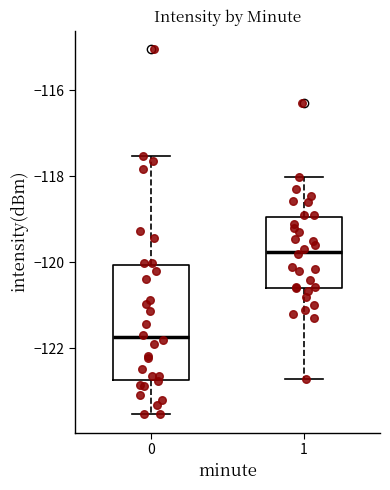

Comparing the boxes themselves (not the whiskers), which one is the tallest?

0